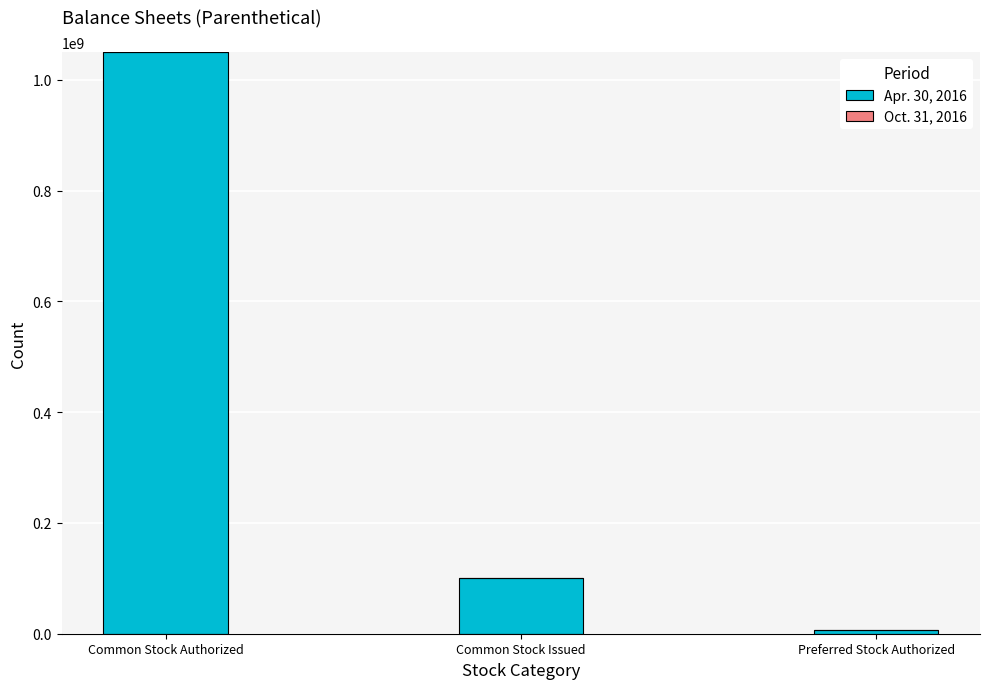

What is the sum of the values at Common Stock Issued and Common Stock Authorized?

1151305000